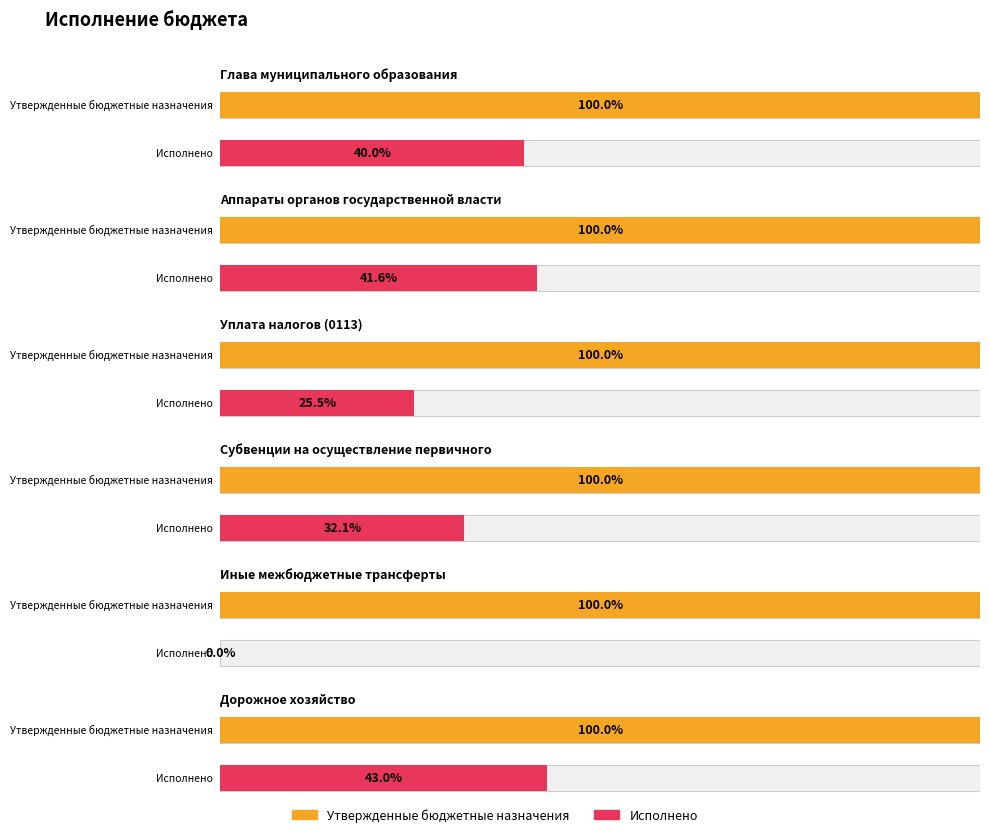

How many bars are there in total?

12